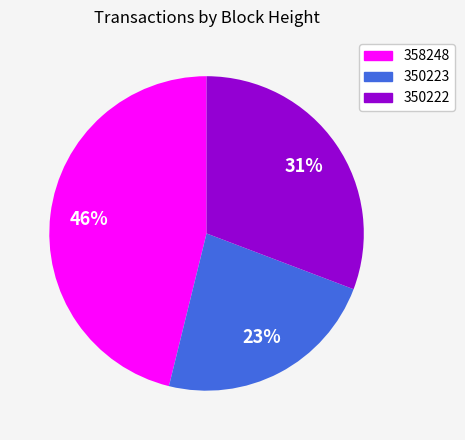

True or false: 350222 accounts for 40% of the total.

False